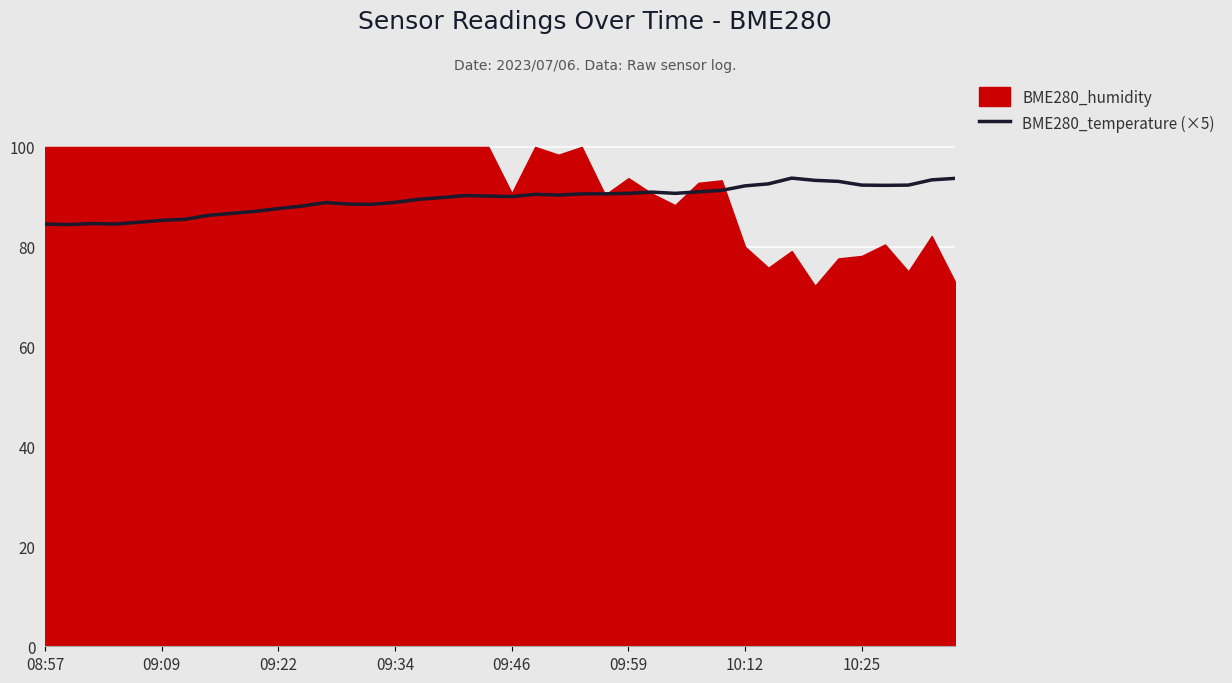

The value of BME280_temperature (×5) at 09:22 is 133.2. True or false?

False